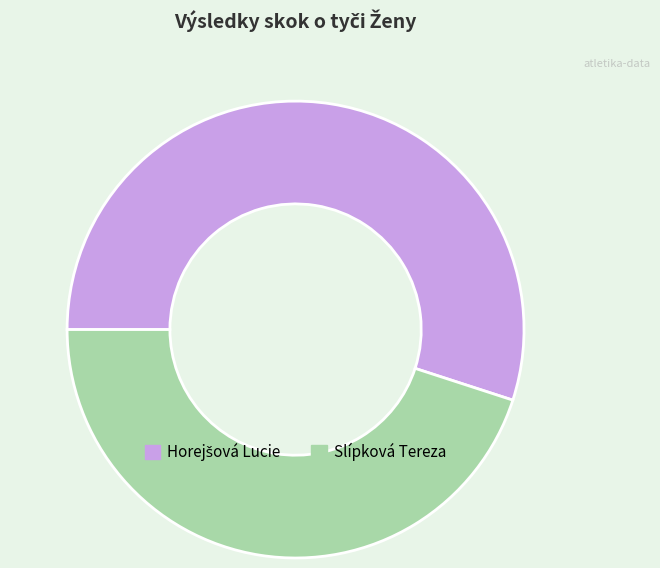

Is it true that Slípková Tereza is 45% of the pie?

True